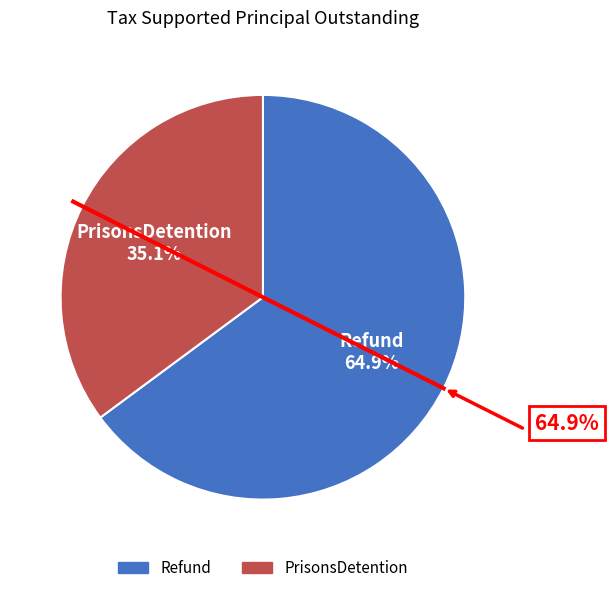

What is the largest slice in the pie chart?

Refund